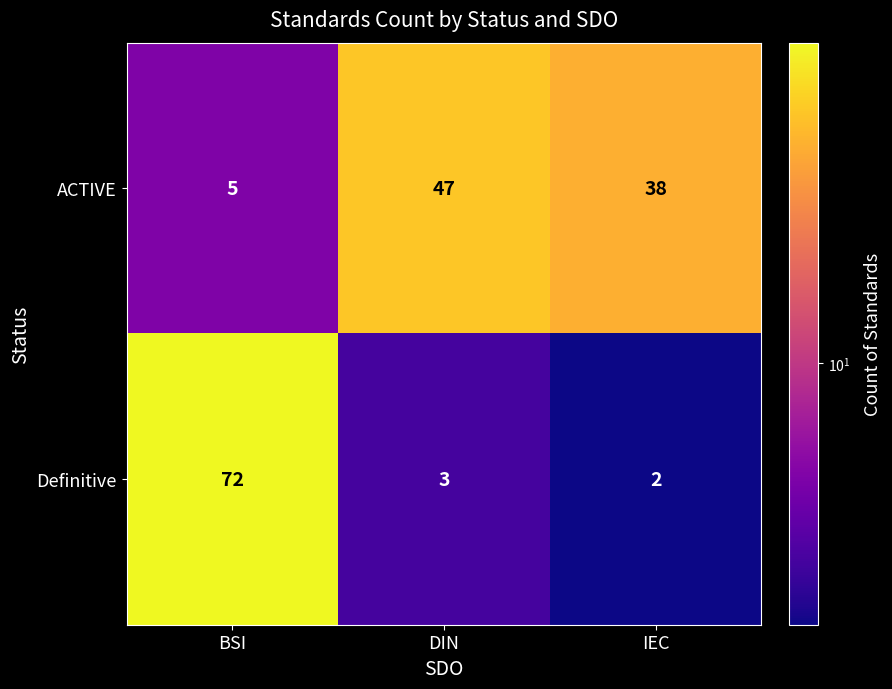

What is the sum of all ACTIVE values?

90